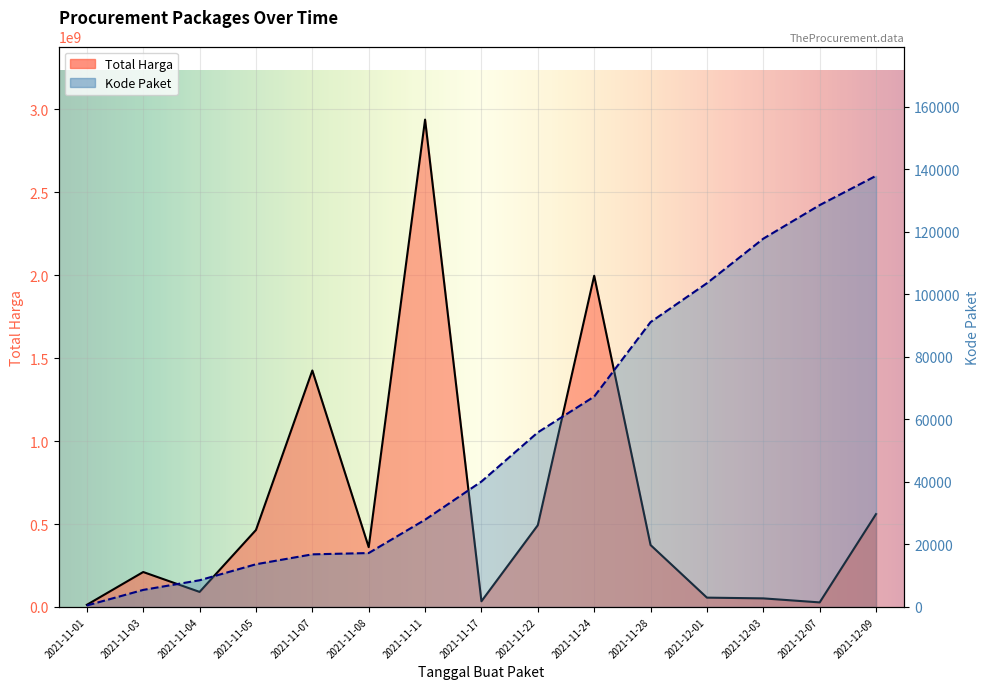

At 2021-11-04, list the series in order from largest to smallest.

Total Harga, Kode Paket